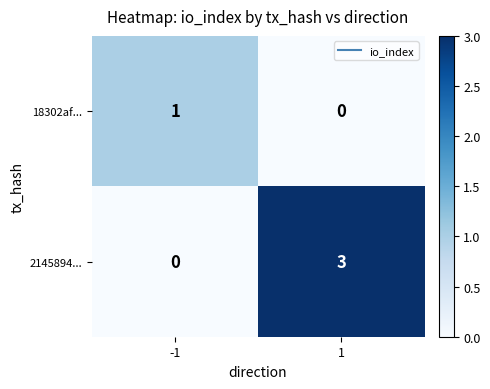

What is the greatest value displayed?

3